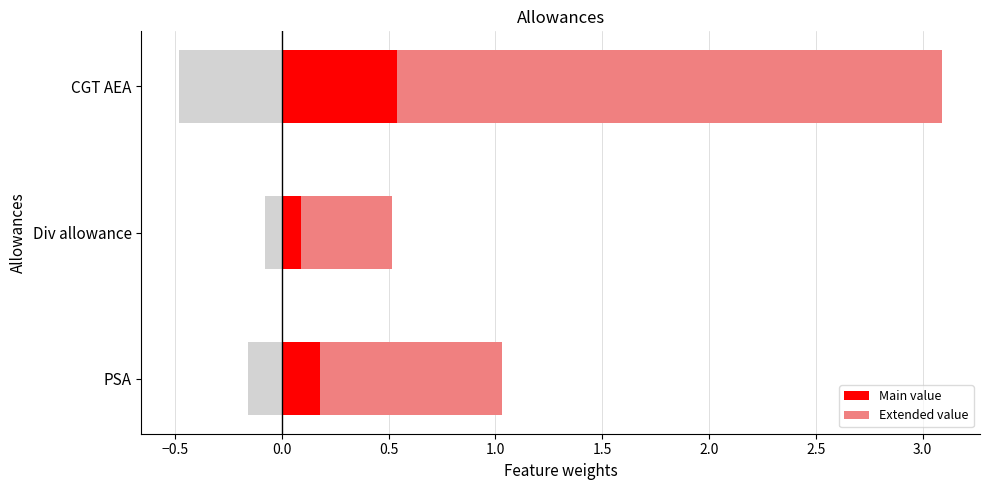

Rank the series by their maximum value, from lowest to highest.

Main value, Extended value